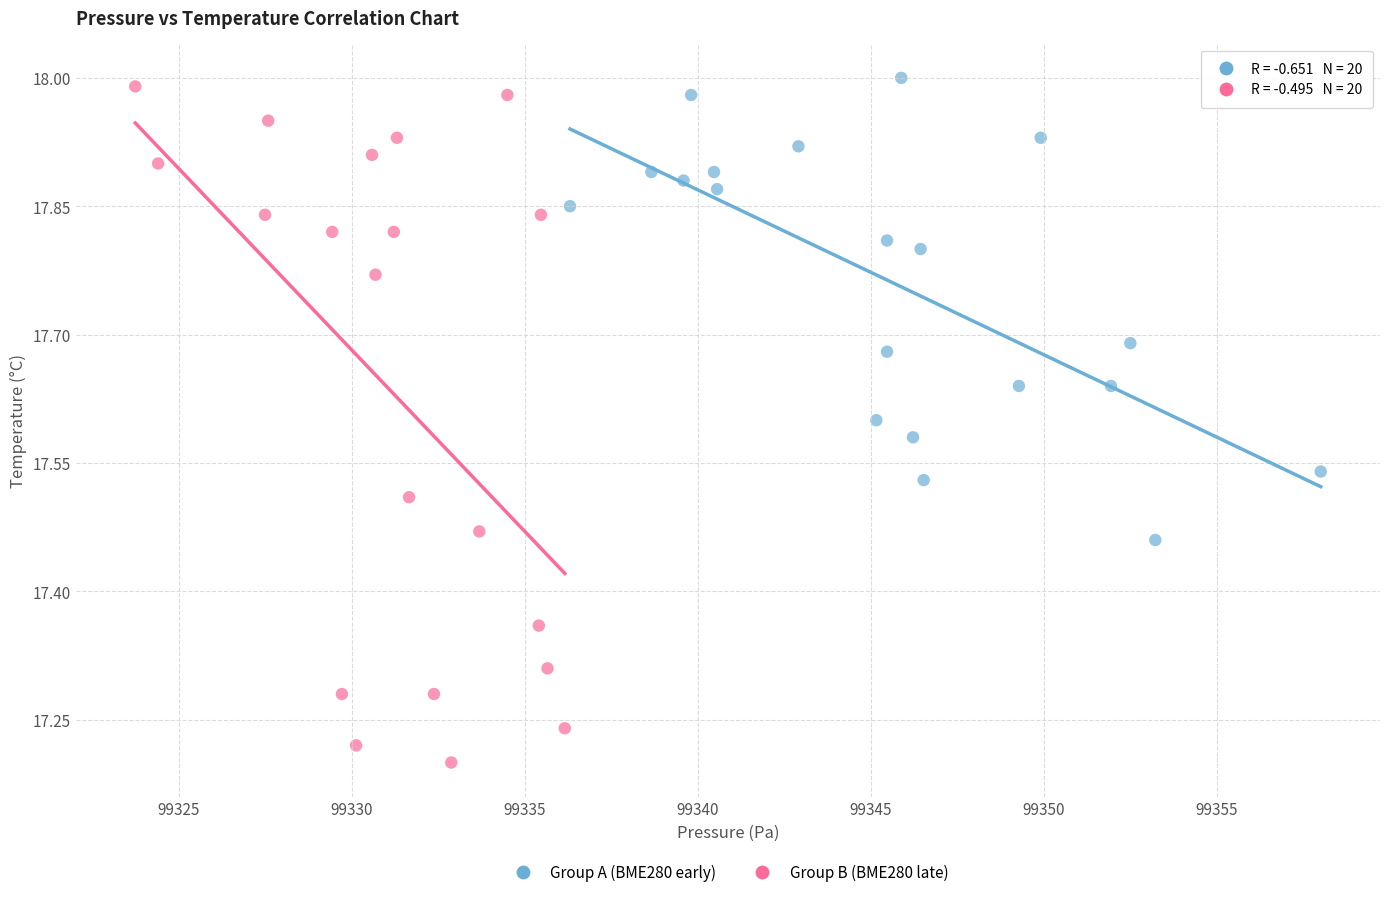

Which series contains the lowest Y value?

Group B (BME280 late)